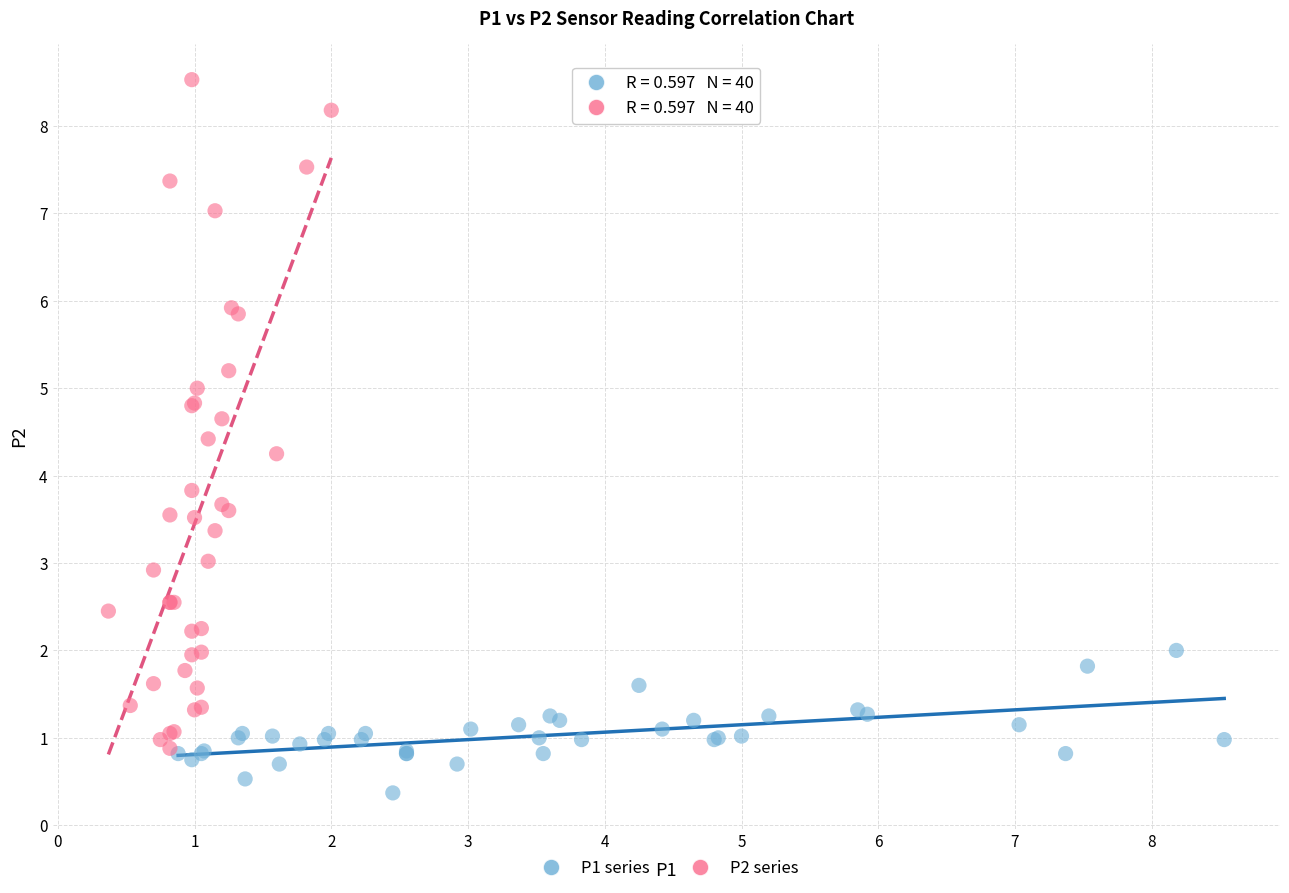

Which series reaches the maximum Y coordinate?

P2 series